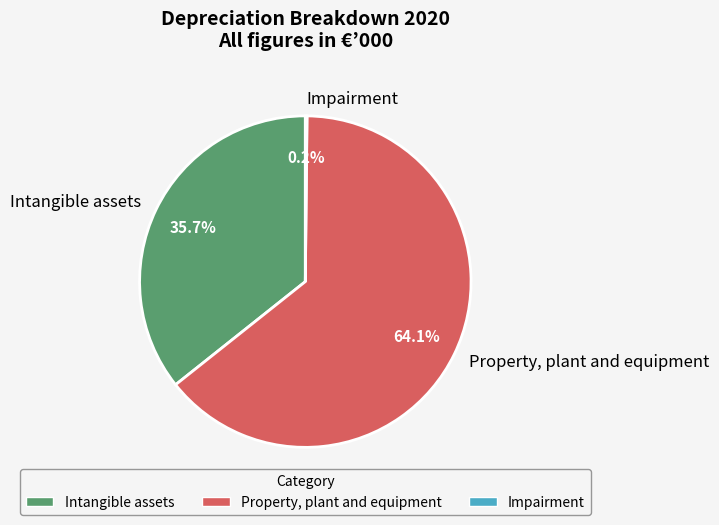

What is the ratio of the value at Property, plant and equipment to the value at Intangible assets?

1.8